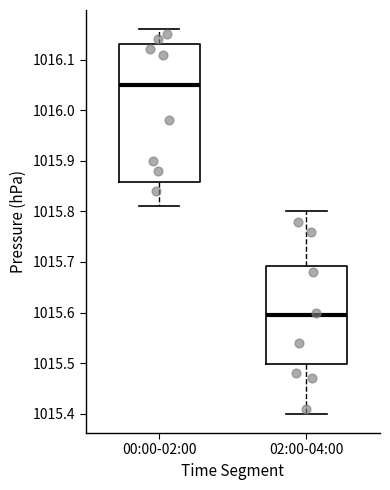

Reading left to right, transcribe this box plot: for each box, give where its median line is, the range the box spans, and where its two whiskers end, as read against the y-axis. The values are not printed on the chart, so give them approximately, as read against the axis.

00:00-02:00: median 1016.05, box 1015.86 to 1016.13, whiskers 1015.81 to 1016.16
02:00-04:00: median 1015.60, box 1015.50 to 1015.69, whiskers 1015.40 to 1015.80